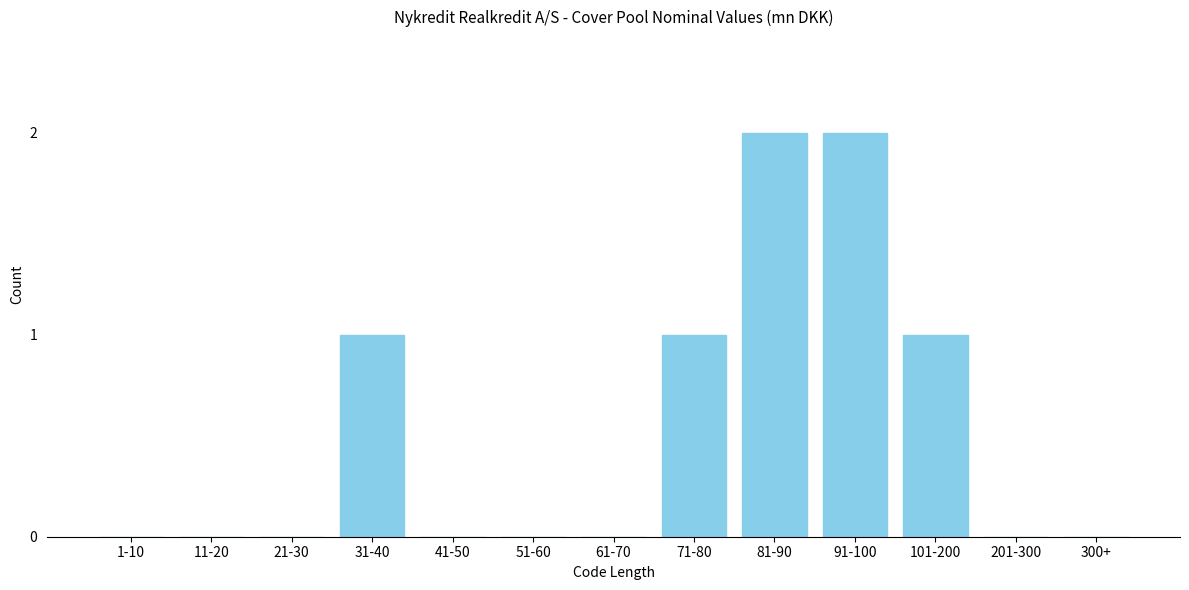

Reading right to left, what are all the values shown in this chart?

300+=0	201-300=0	101-200=1	91-100=2	81-90=2	71-80=1	61-70=0	51-60=0	41-50=0	31-40=1	21-30=0	11-20=0	1-10=0